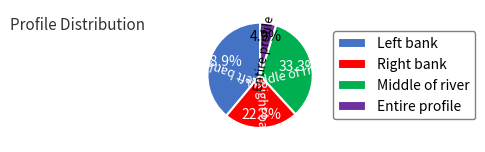

What is the smallest slice in the pie chart?

Entire profile